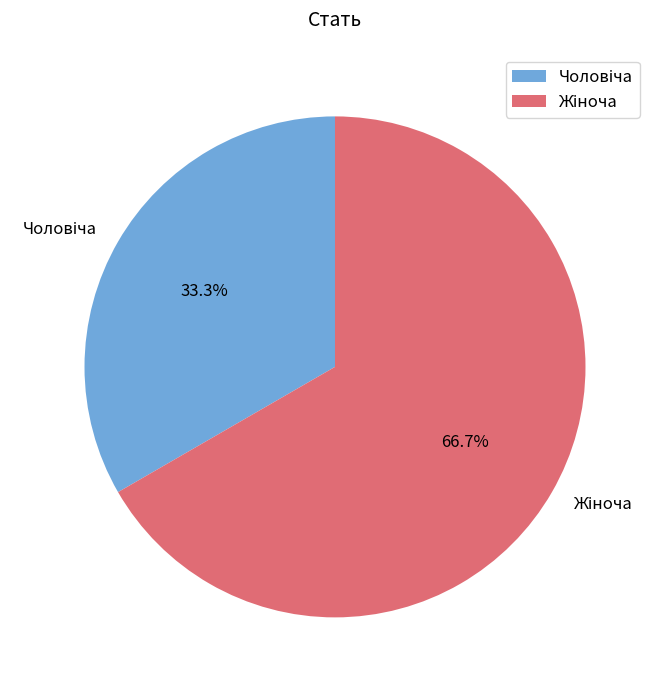

Does any single category account for the majority?

Yes